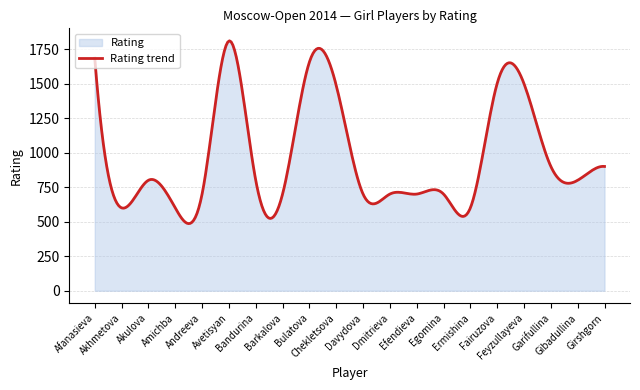

What is the difference between the second highest and minimum values?

1316.3